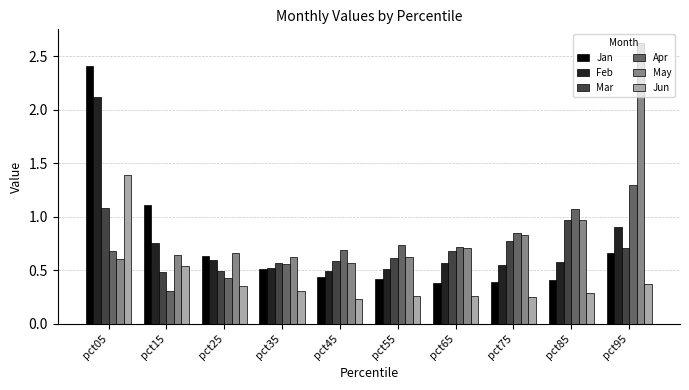

Which category has the highest value across all series?

pct95